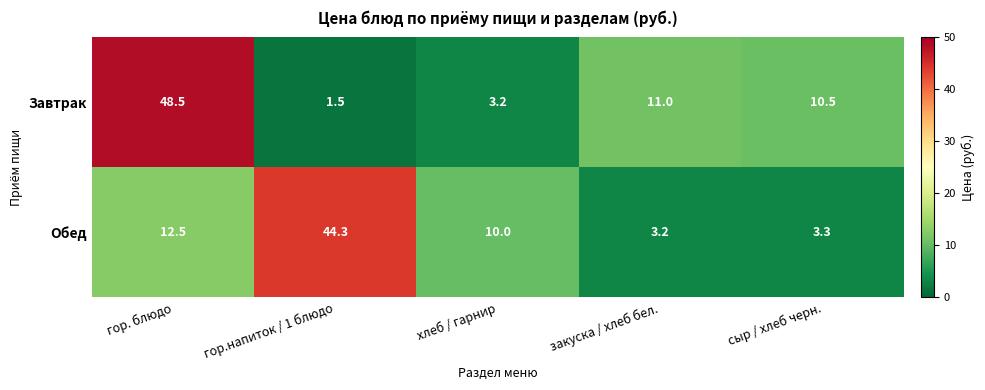

What is the difference between the Обед values at гор. блюдо and гор.напиток / 1 блюдо?

31.8